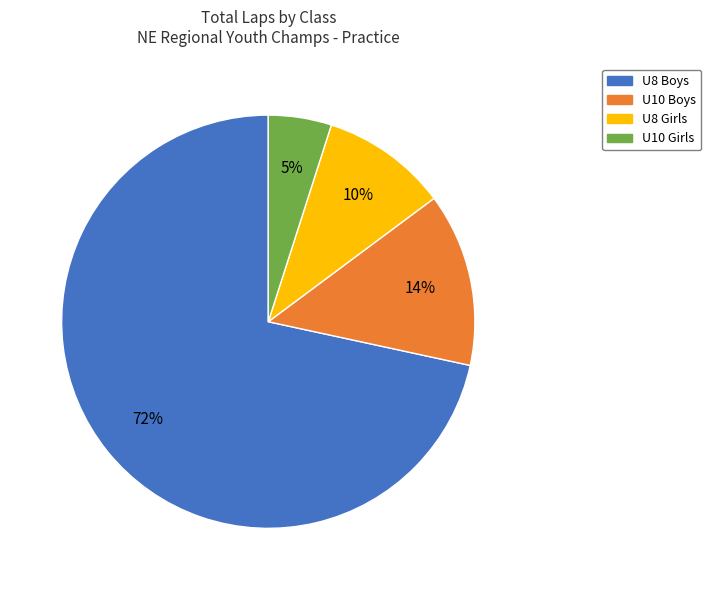

Count the number of slices in the pie.

4